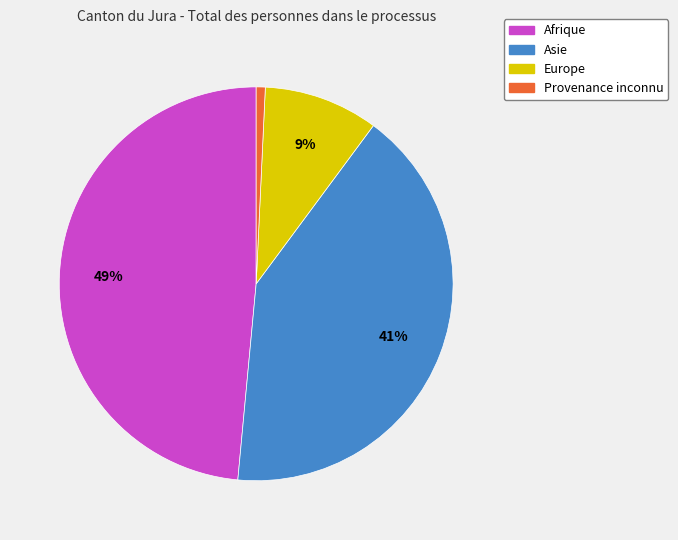

Between Provenance inconnu and Asie, which is larger?

Asie